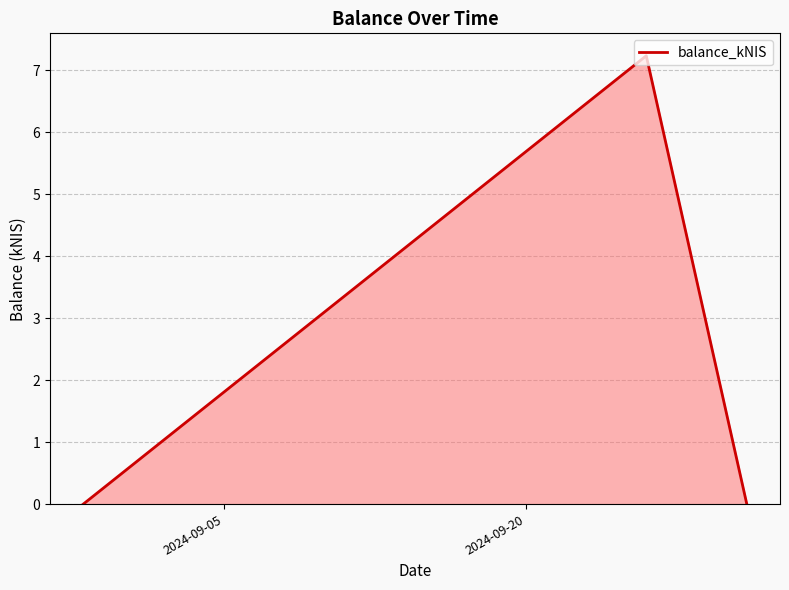

What is the sum of all values?

7.2